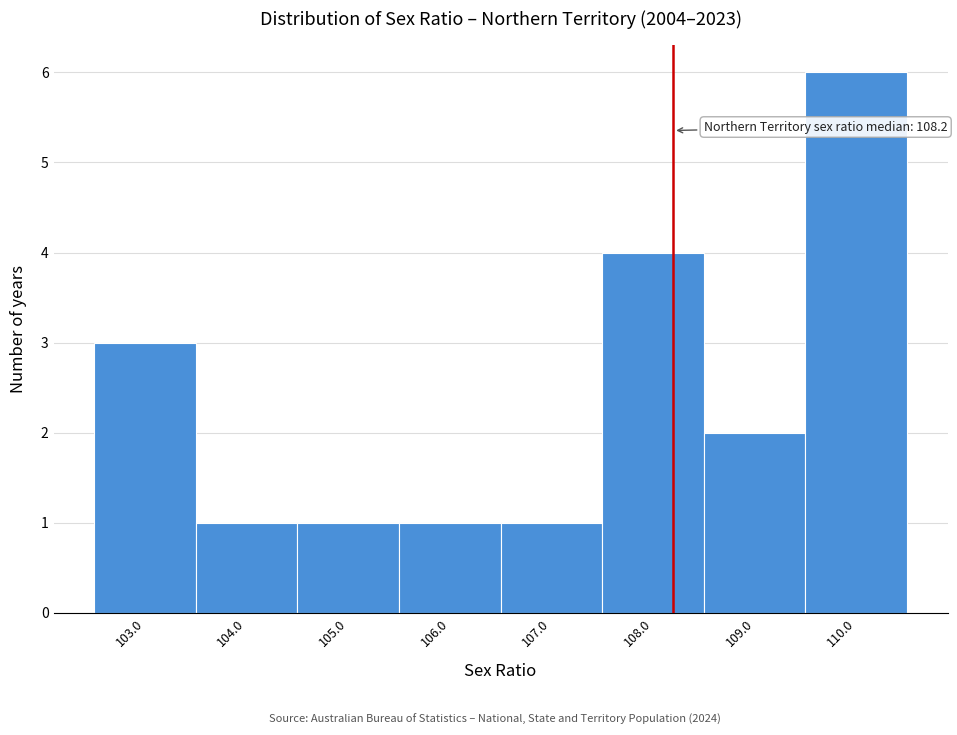

Over which range of the x-axis is the bar tallest?

109.5 to 110.5